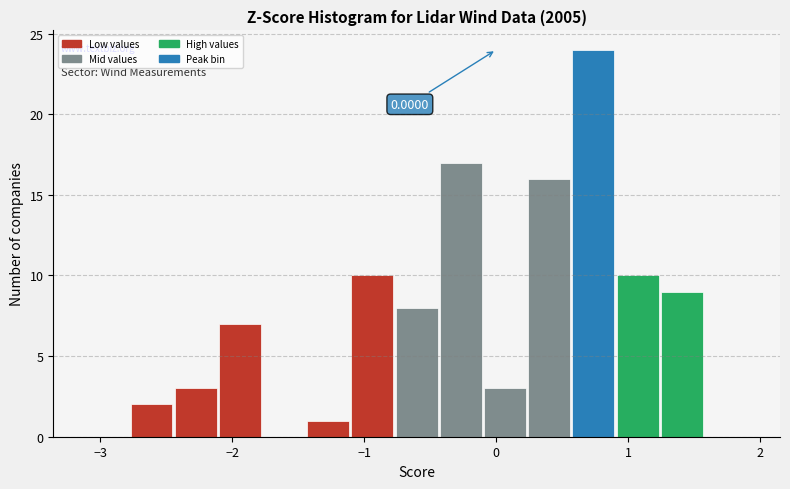

Read against the x-axis, roughly where is the centre of the tallest bar?

0.7